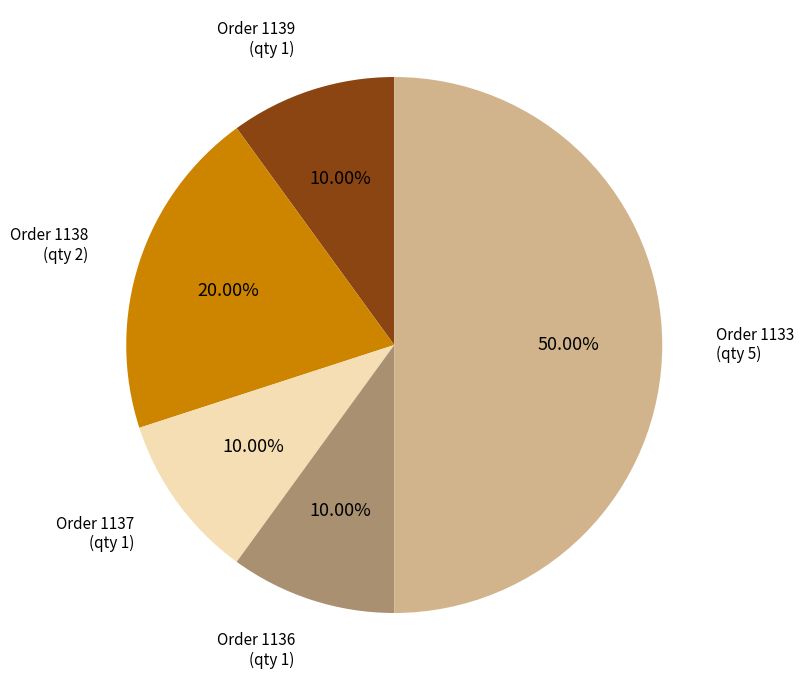

Count the number of slices in the pie.

5